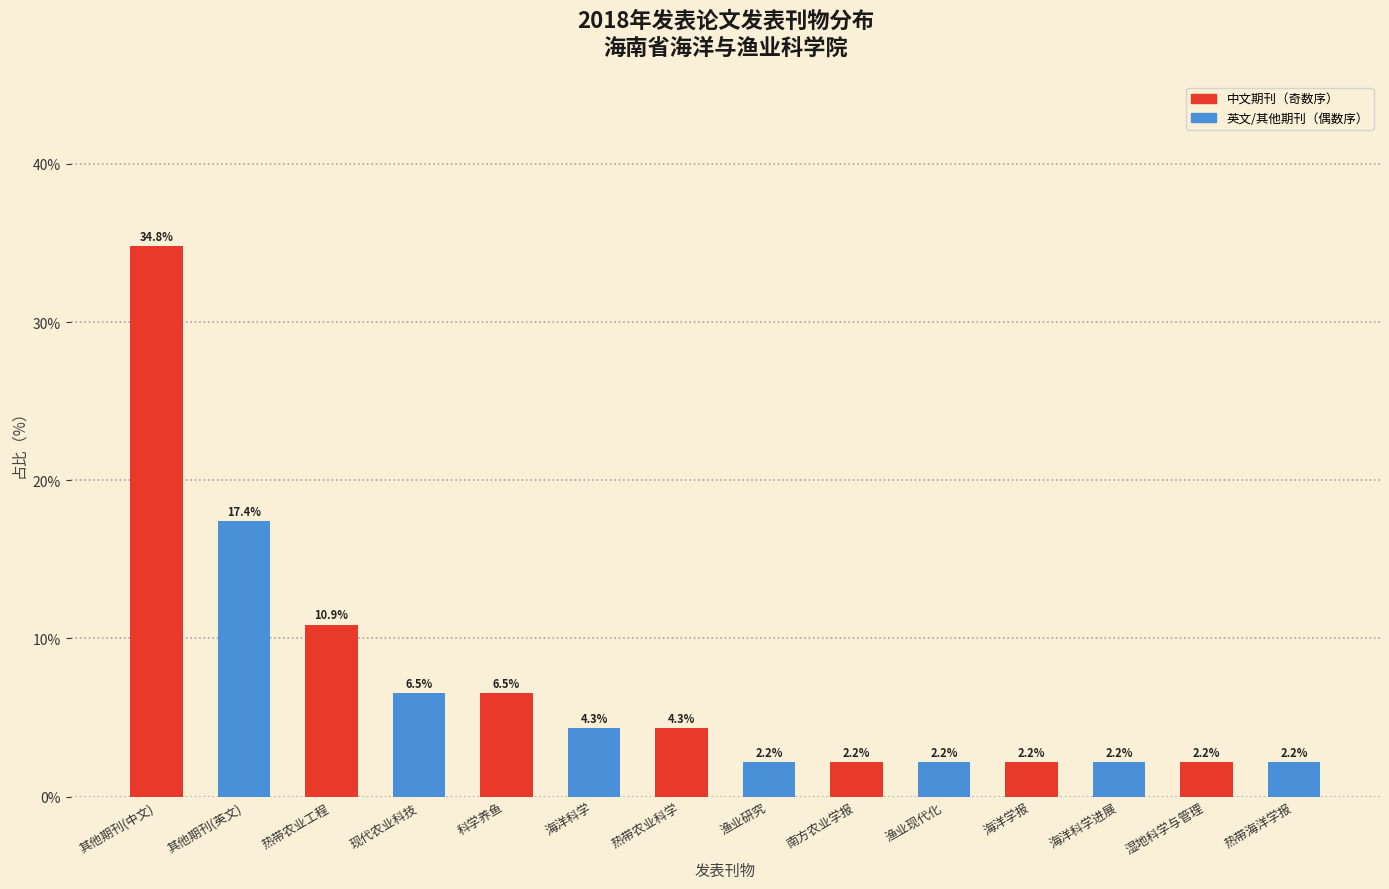

Reading left to right, extract all data points from this chart.

其他期刊(中文)=34.8	其他期刊(英文)=17.4	热带农业工程=10.9	现代农业科技=6.5	科学养鱼=6.5	海洋科学=4.3	热带农业科学=4.3	渔业研究=2.2	南方农业学报=2.2	渔业现代化=2.2	海洋学报=2.2	海洋科学进展=2.2	湿地科学与管理=2.2	热带海洋学报=2.2